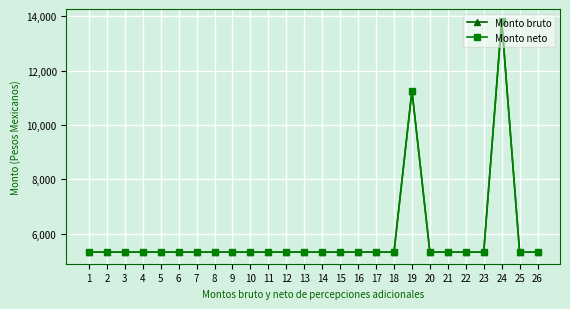

The Monto bruto series shows 9229.9 at 25. True or false?

False